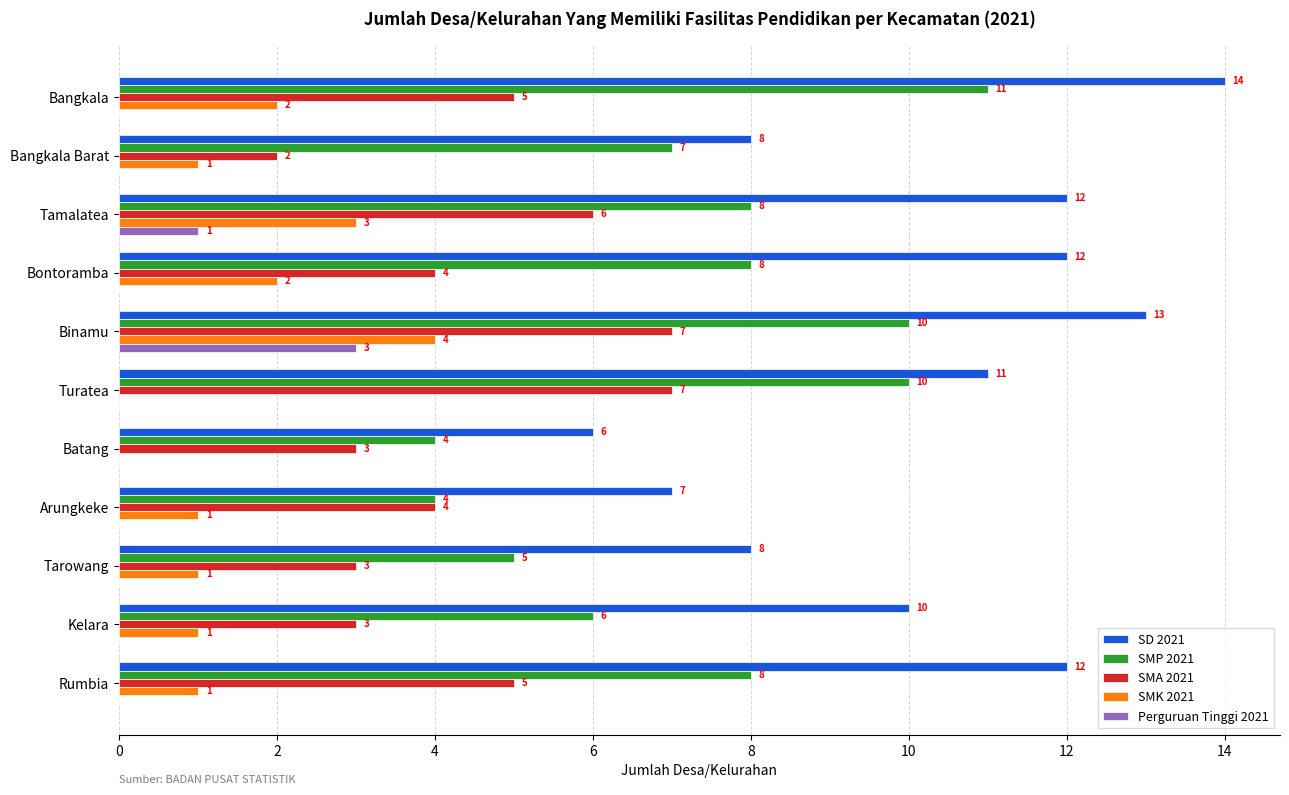

Is the value of SMA 2021 at Bontoramba greater than the value of SMP 2021 at Bangkala Barat?

No